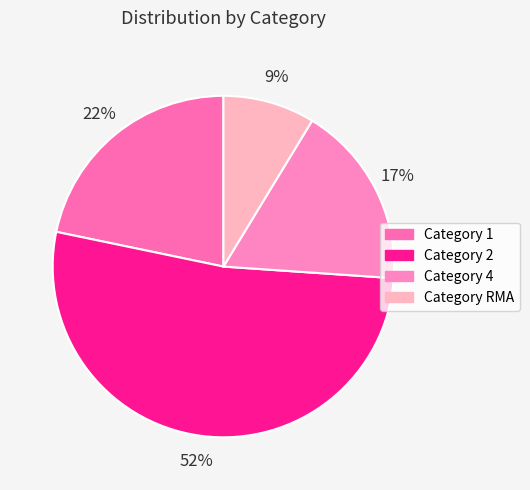

Count the number of slices in the pie.

4